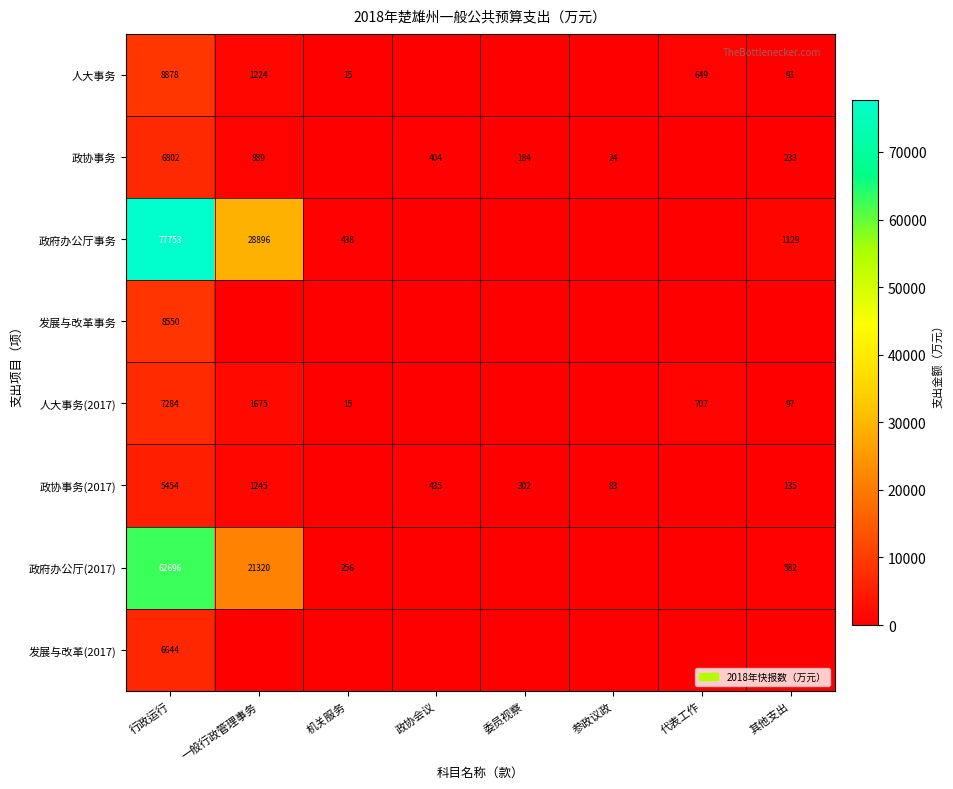

Is it true that 政协事务 equals 34 at 参政议政?

False